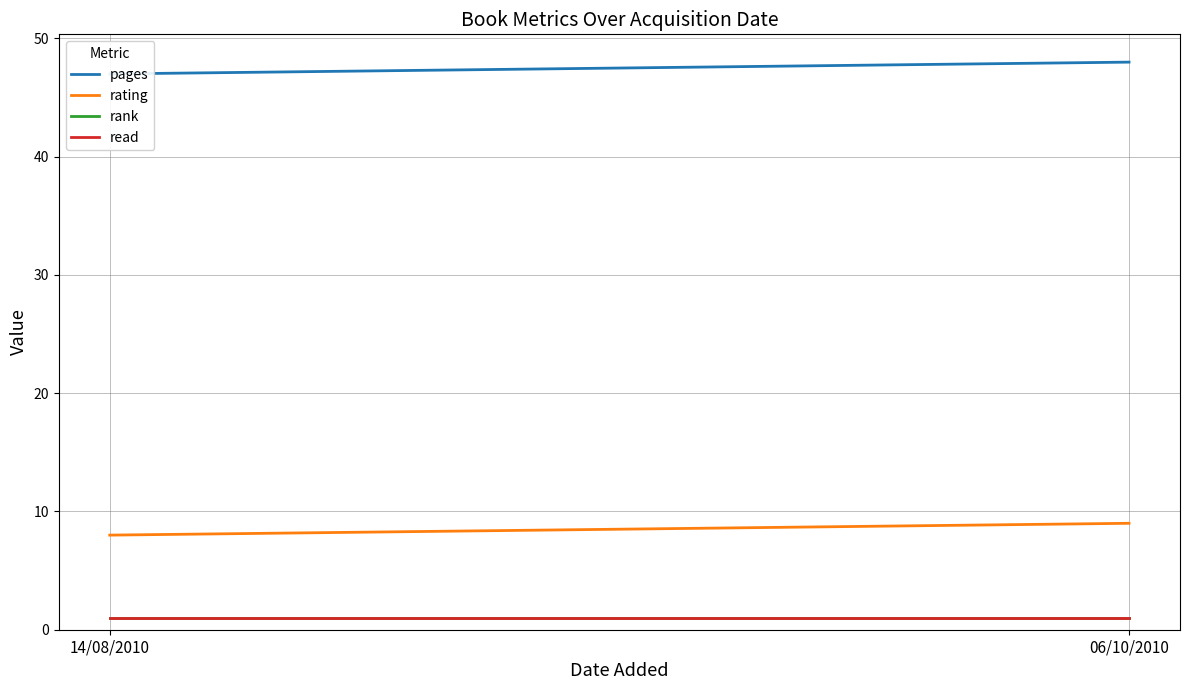

What is the sum of the read values at 14/08/2010 and 06/10/2010?

2